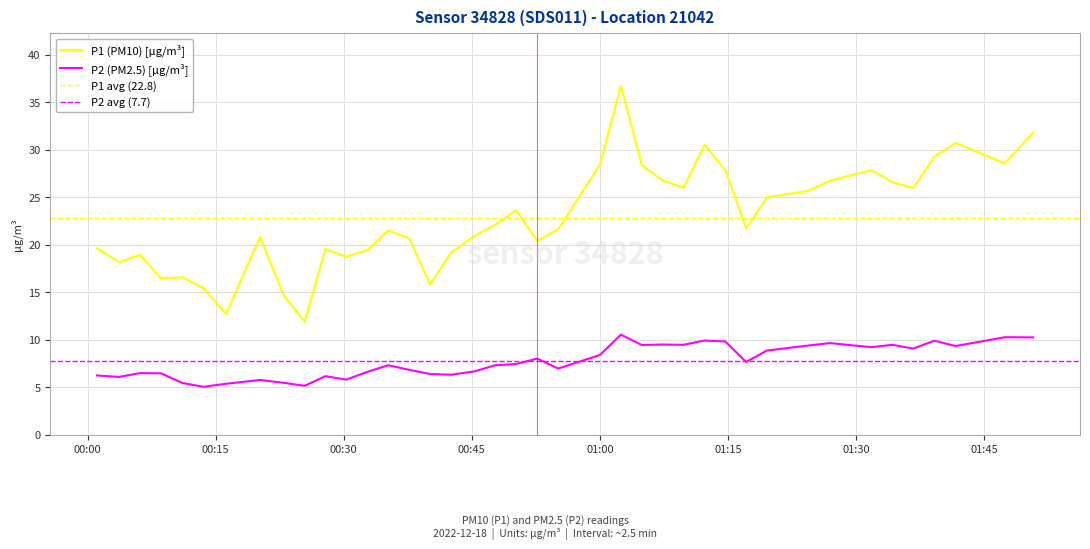

How many categories are shown in the chart?

40